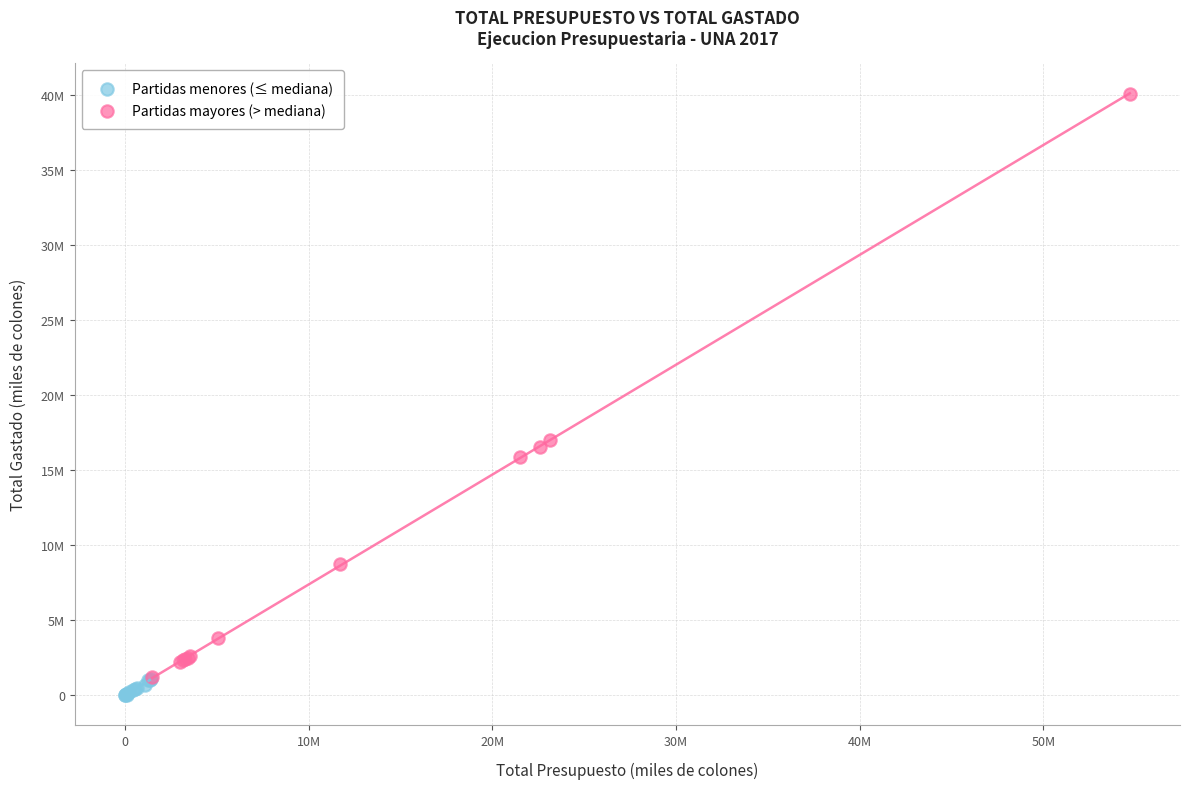

Which series contains the highest Y value?

Partidas mayores (> mediana)